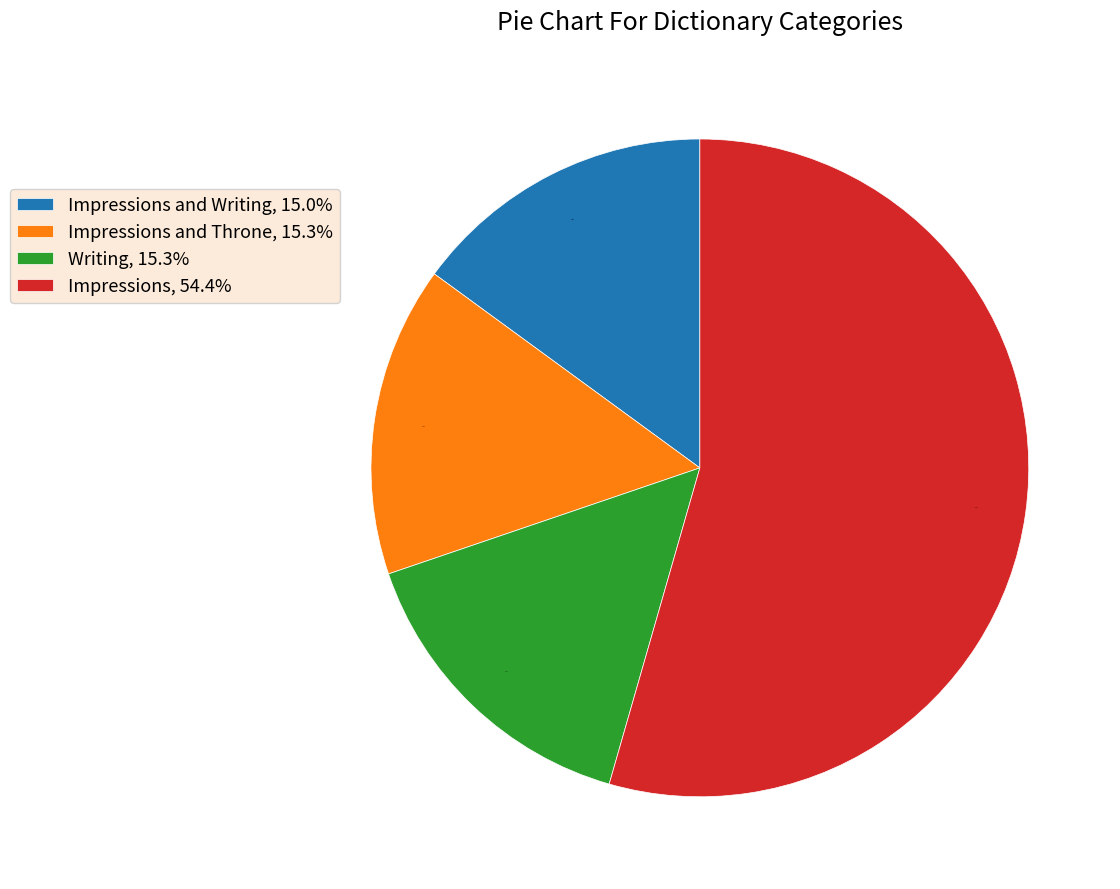

Which category has the biggest portion of the pie?

Impressions, 54.4%